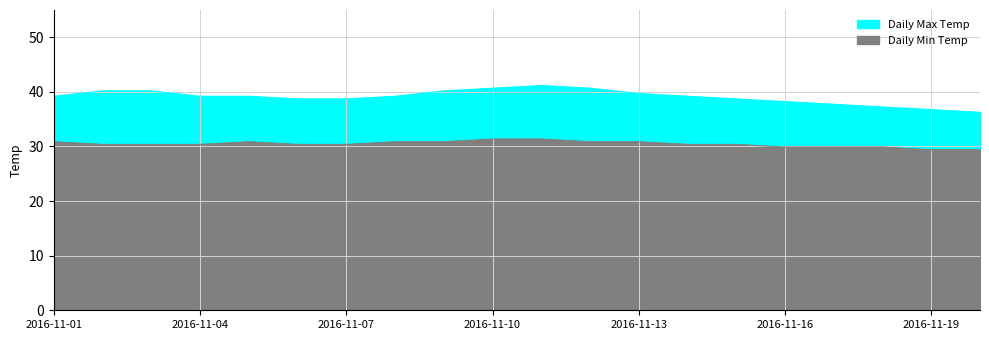

How many series are shown in this chart?

2